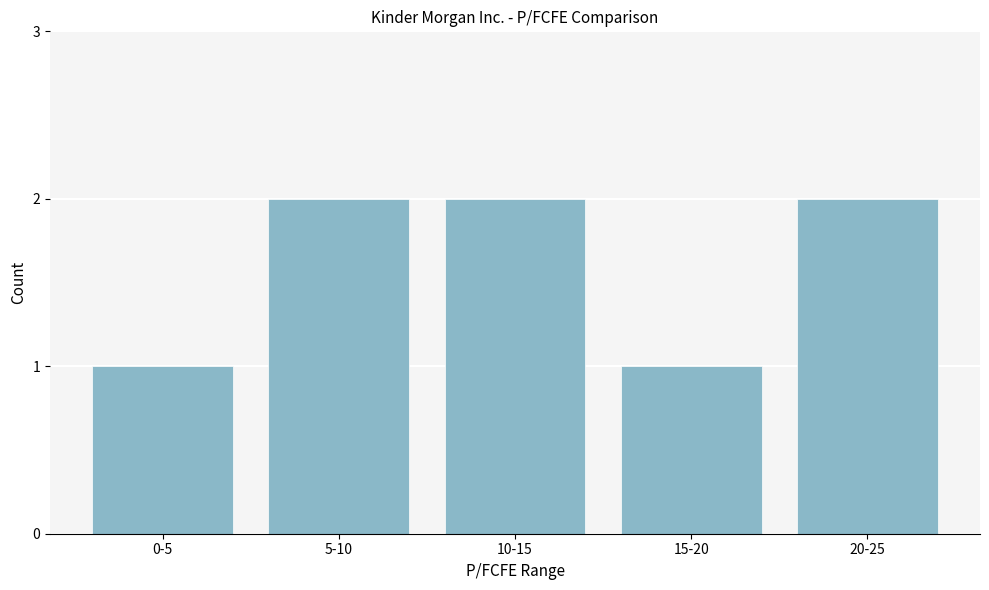

Reading left to right, extract all data points from this chart.

1	2	2	1	2